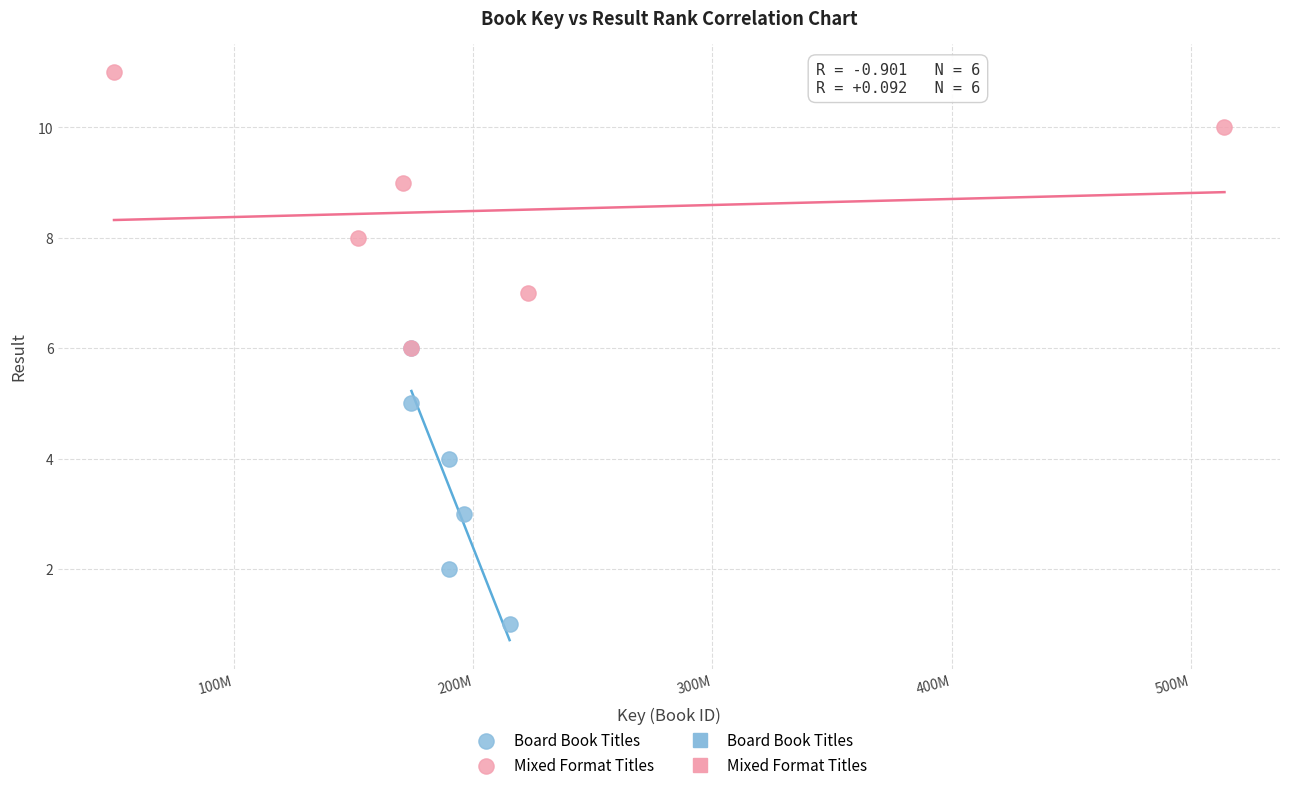

Which series contains the highest Y value?

Mixed Format Titles